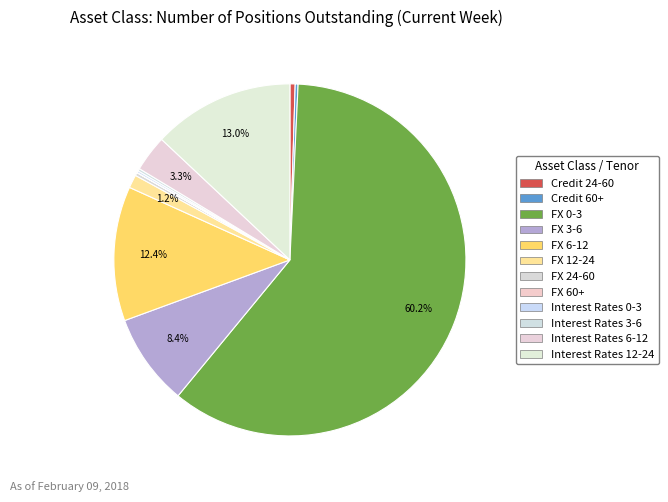

To the nearest percent, what is the average slice percentage?

8%